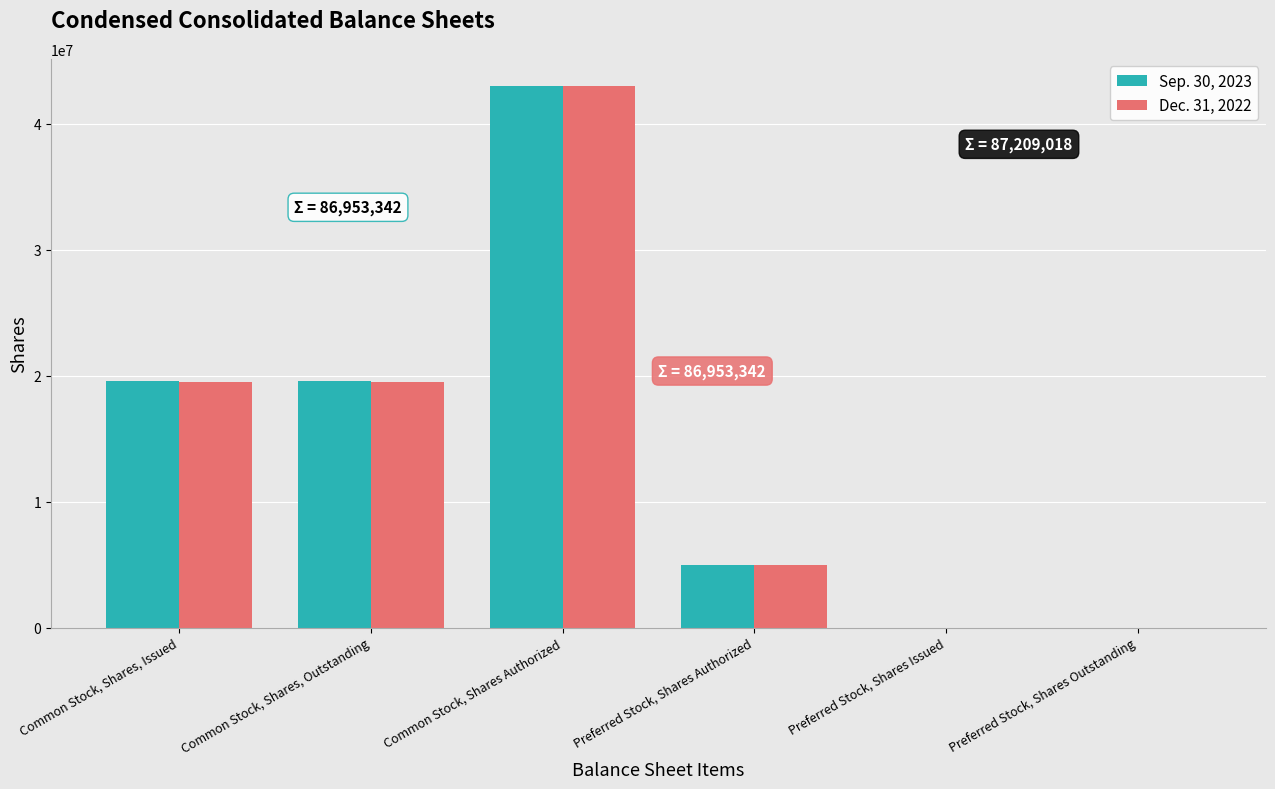

Between Common Stock, Shares, Issued and Preferred Stock, Shares Authorized, which series saw the biggest shift?

Sep. 30, 2023